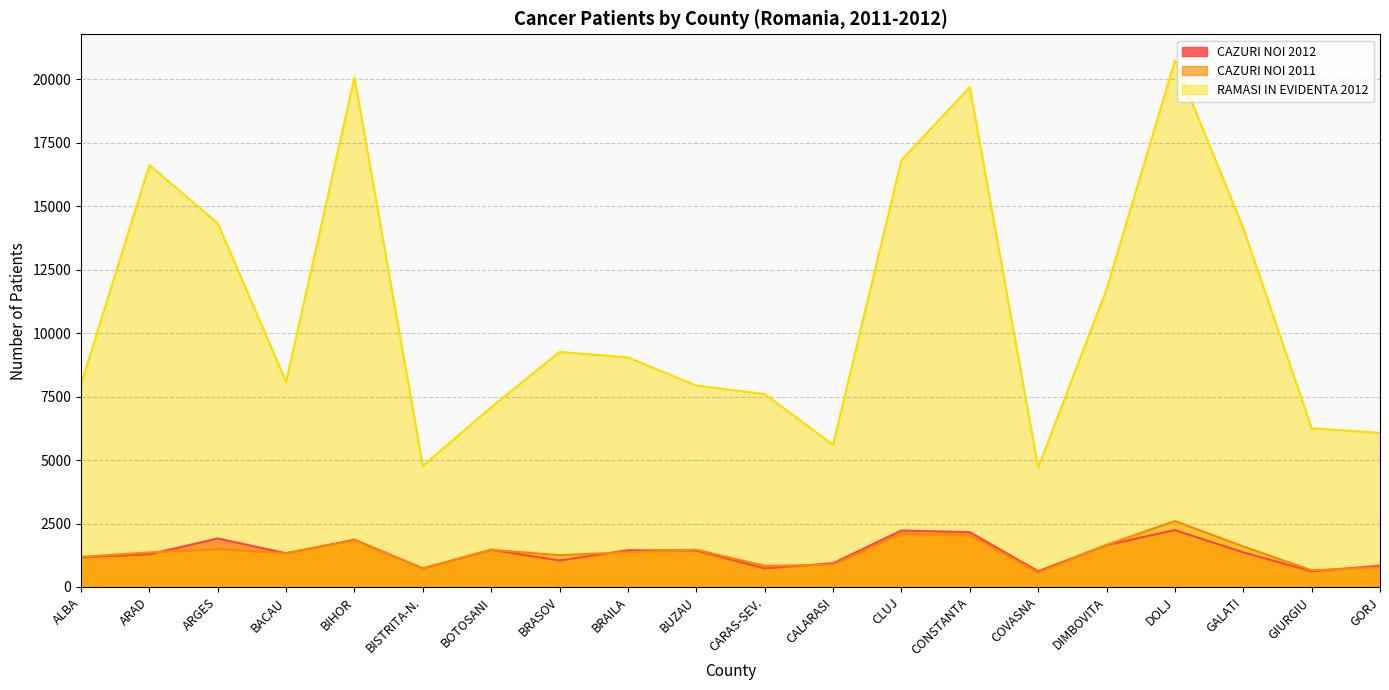

At which category does the chart reach its minimum across all series?

COVASNA